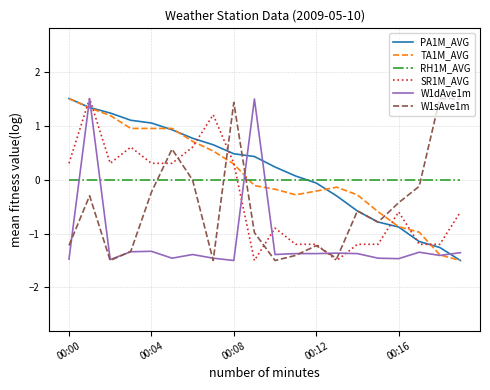

How many negative values does the TA1M_AVG series have?

11